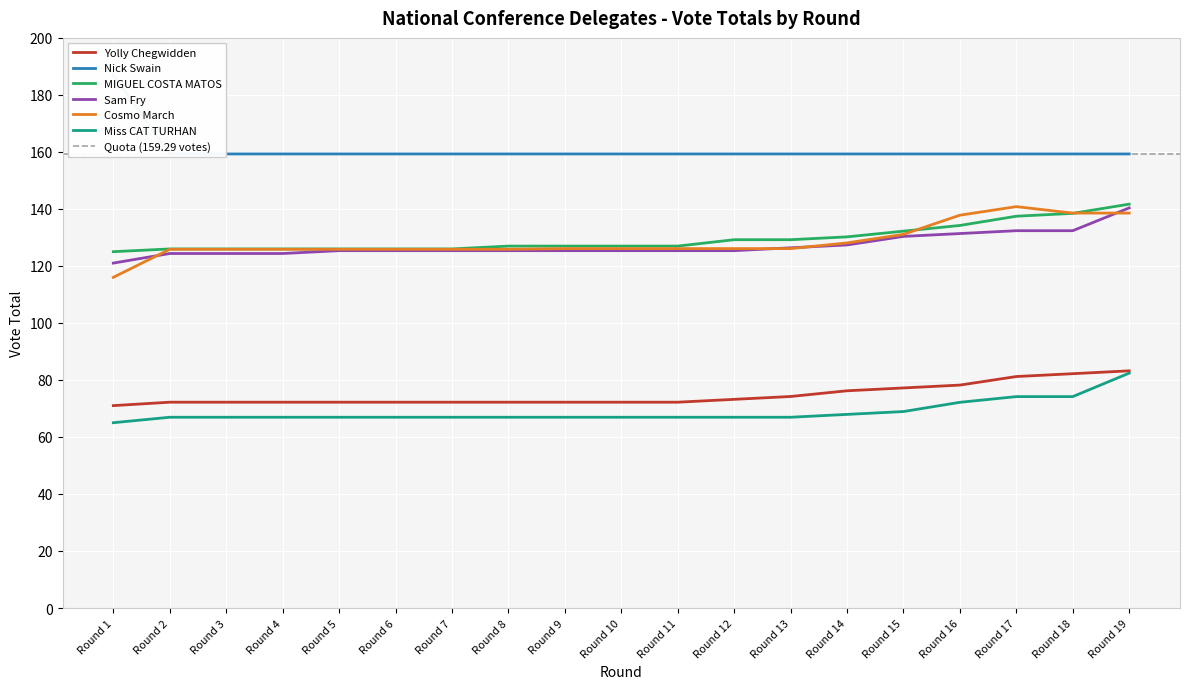

Which category has the highest value in the Yolly Chegwidden series?

Round 19